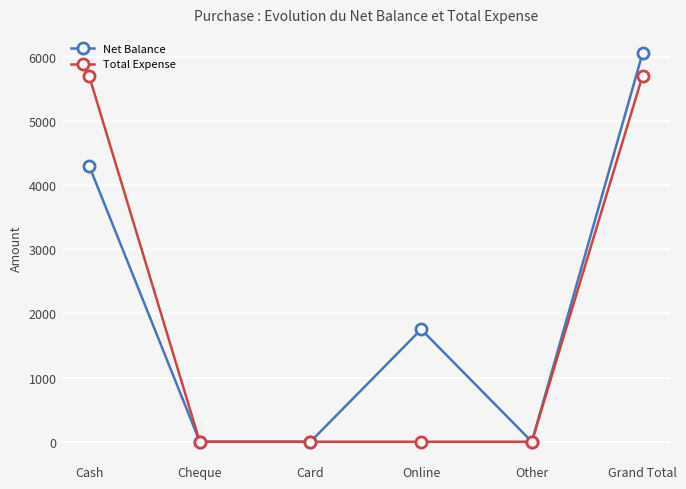

The value of Total Expense at Other is 0. True or false?

True